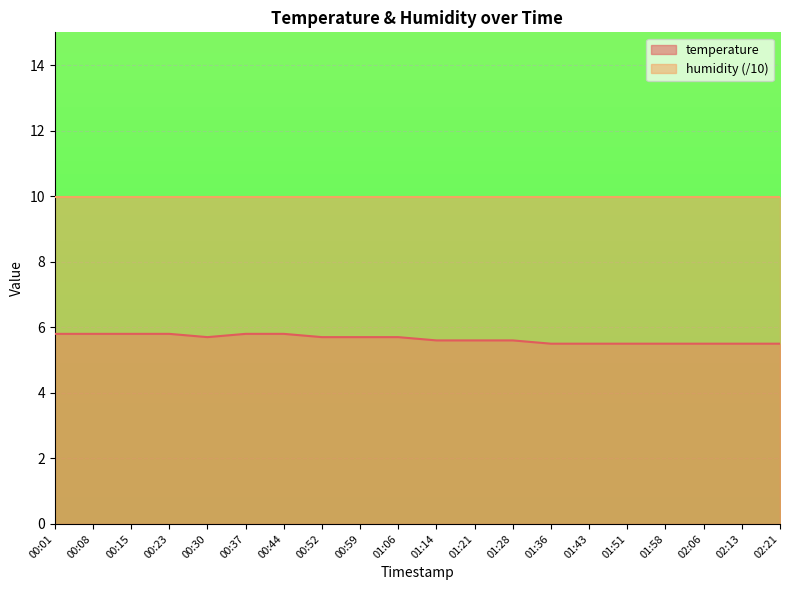

Where is the data nearest to the value 5?

01:36